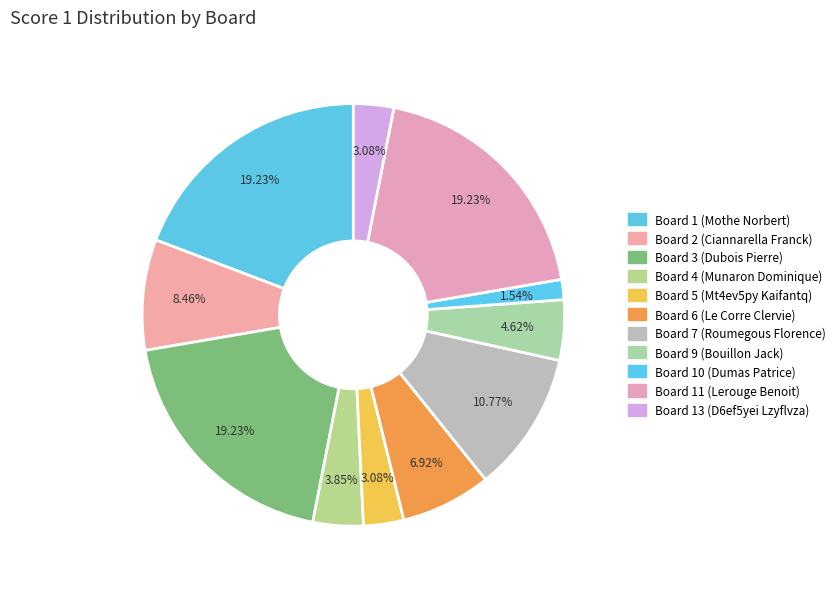

How many slices are in this pie chart?

11